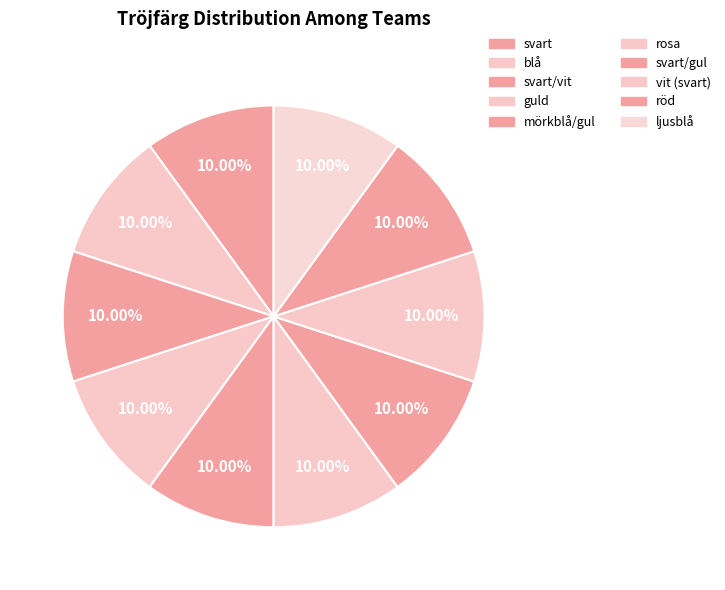

Is it true that guld is 3% of the pie?

False